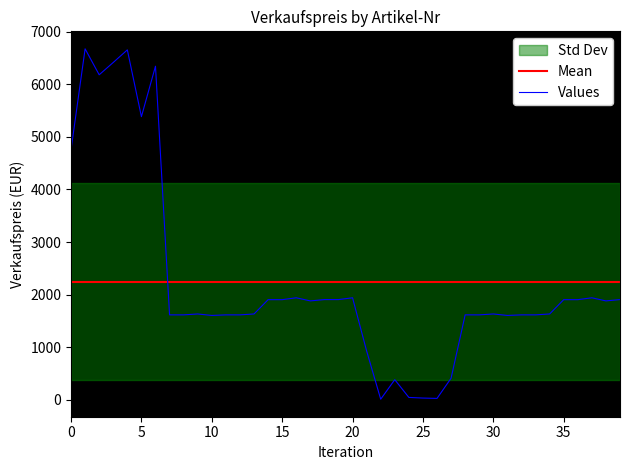

Which series has the widest spread of values?

Values